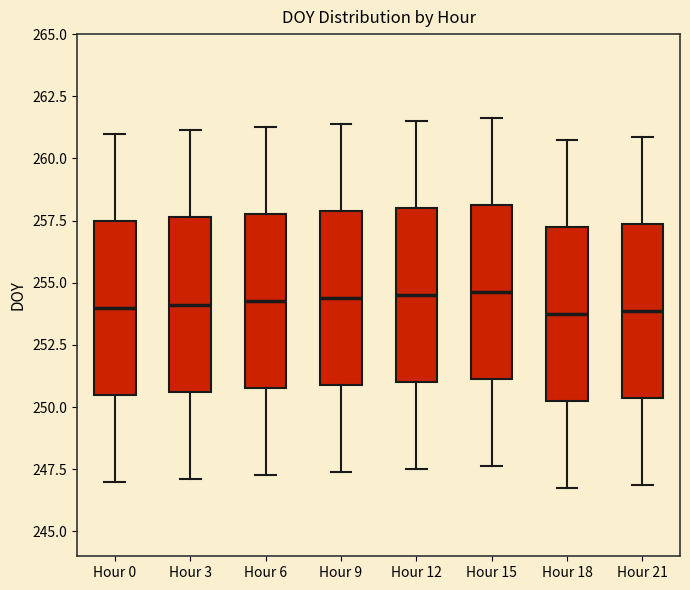

Reading left to right, read every box against the y-axis: the position of its median line, the range the box covers, and the ends of its whiskers. The values are not printed on the chart, so give them approximately, as read against the axis.

Hour 0: median 254.0, box 250.5 to 257.5, whiskers 247.0 to 261.0
Hour 3: median 254.0, box 250.5 to 257.5, whiskers 247.0 to 261.0
Hour 6: median 254.5, box 251.0 to 258.0, whiskers 247.5 to 261.5
Hour 9: median 254.5, box 251.0 to 258.0, whiskers 247.5 to 261.5
Hour 12: median 254.5, box 251.0 to 258.0, whiskers 247.5 to 261.5
Hour 15: median 254.5, box 251.0 to 258.0, whiskers 247.5 to 261.5
Hour 18: median 254.0, box 250.5 to 257.5, whiskers 247.0 to 261.0
Hour 21: median 254.0, box 250.5 to 257.5, whiskers 247.0 to 261.0